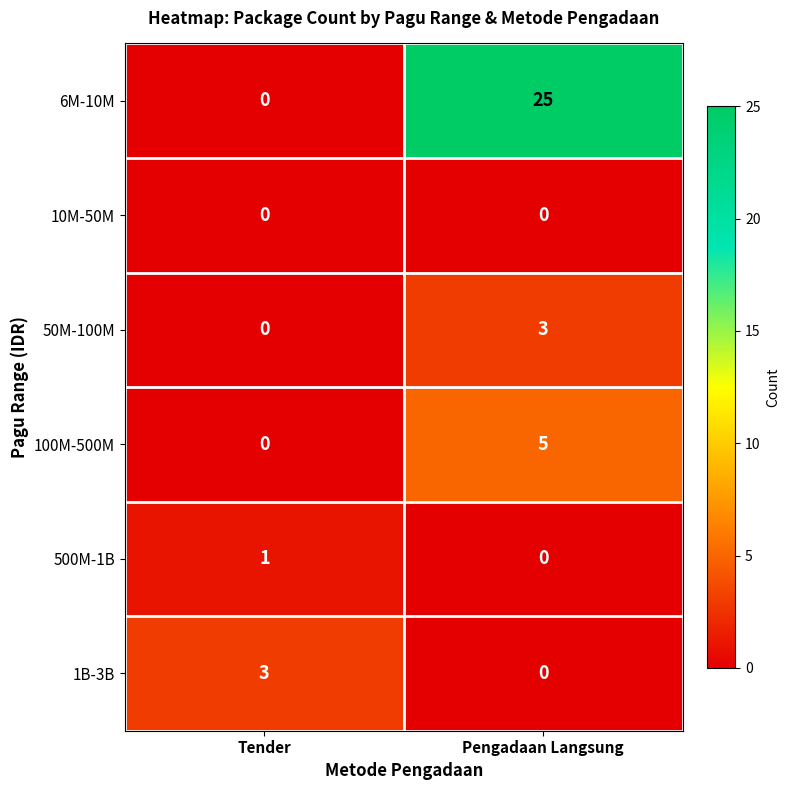

What is the difference between the 6M-10M values at Pengadaan Langsung and Tender?

25